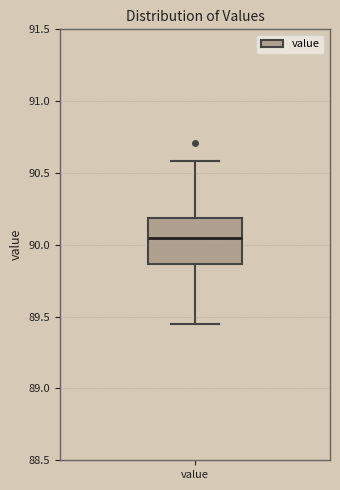

Transcribe this box plot: give where the median line is, the range the box spans, and where the two whiskers end, as read against the y-axis. The values are not printed on the chart, so give them approximately, as read against the axis.

median 90.05, box 89.85 to 90.20, whiskers 89.45 to 90.60